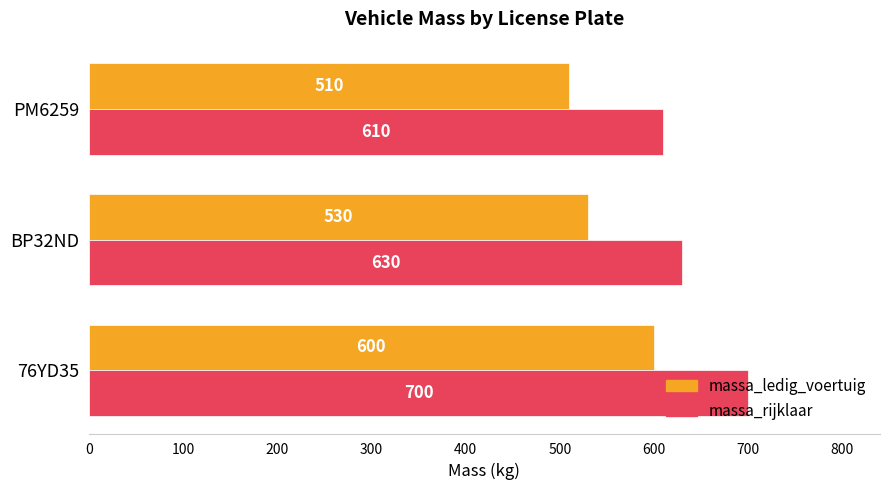

How many data points does each series have?

3